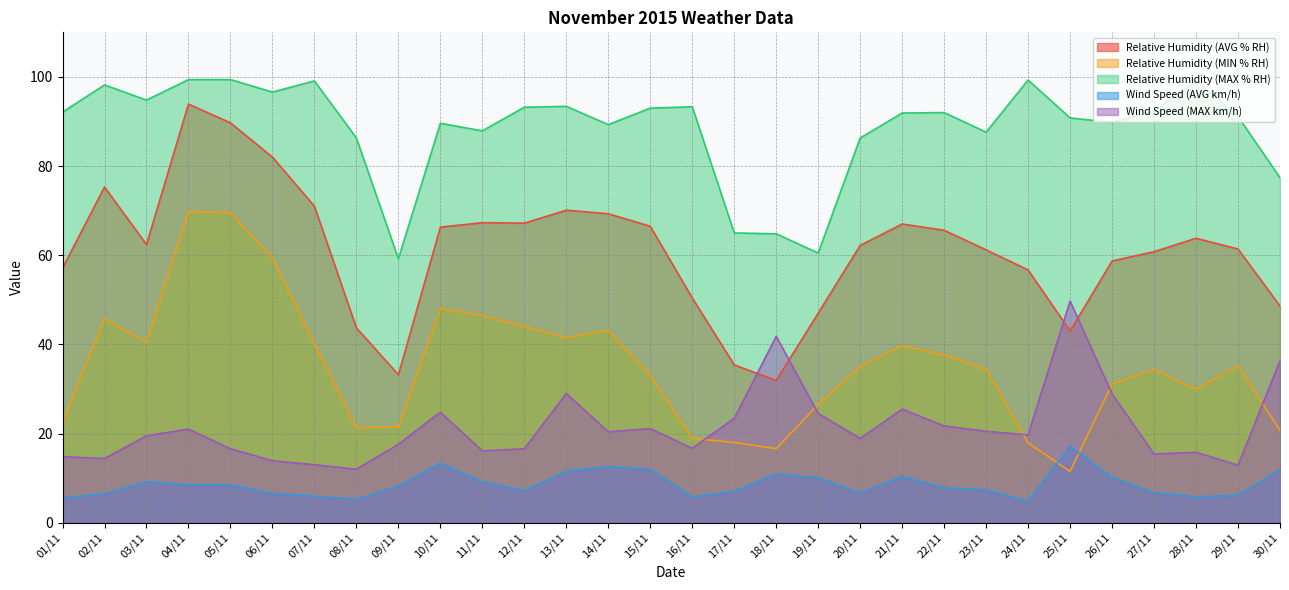

In Relative Humidity (AVG % RH), how many points are lower than both neighbors (excluding endpoints)?

5